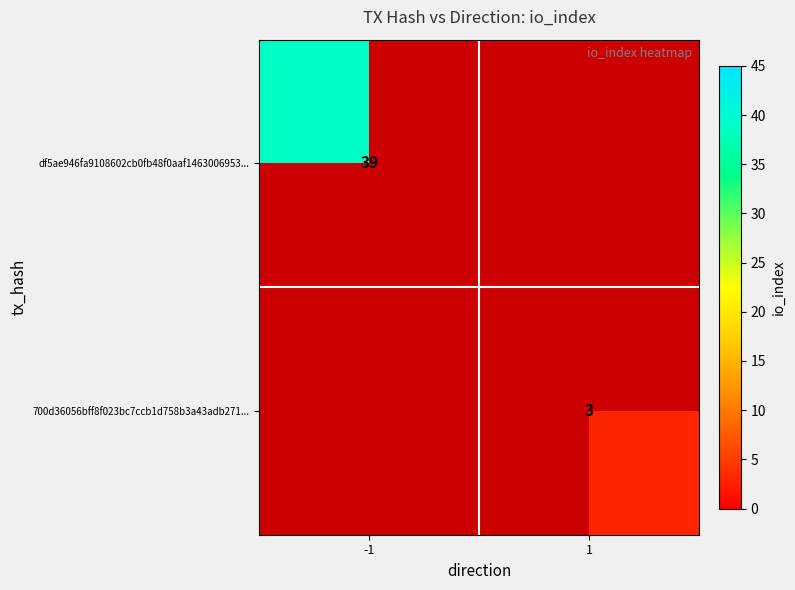

The value of df5ae946fa9108602cb0fb48f0aaf1463006953... at -1 is 39. True or false?

True